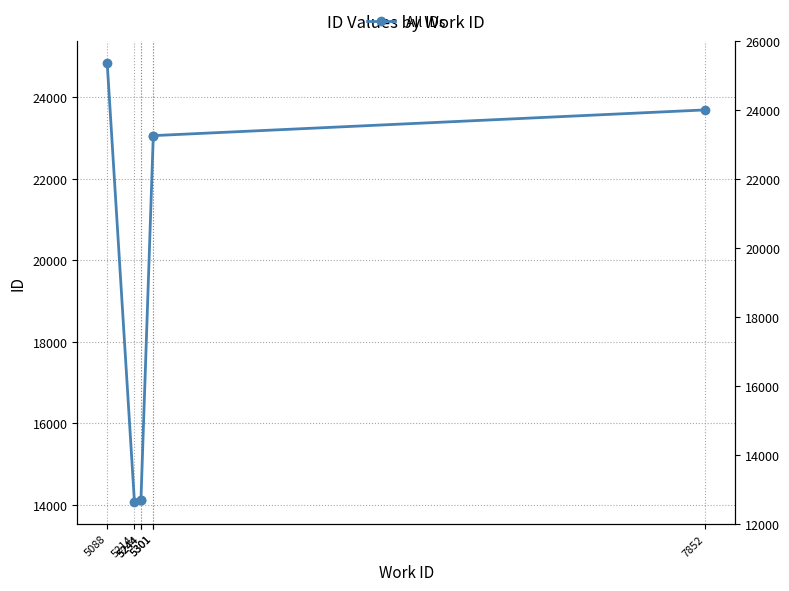

At which category does the data reach its first local valley?

5214